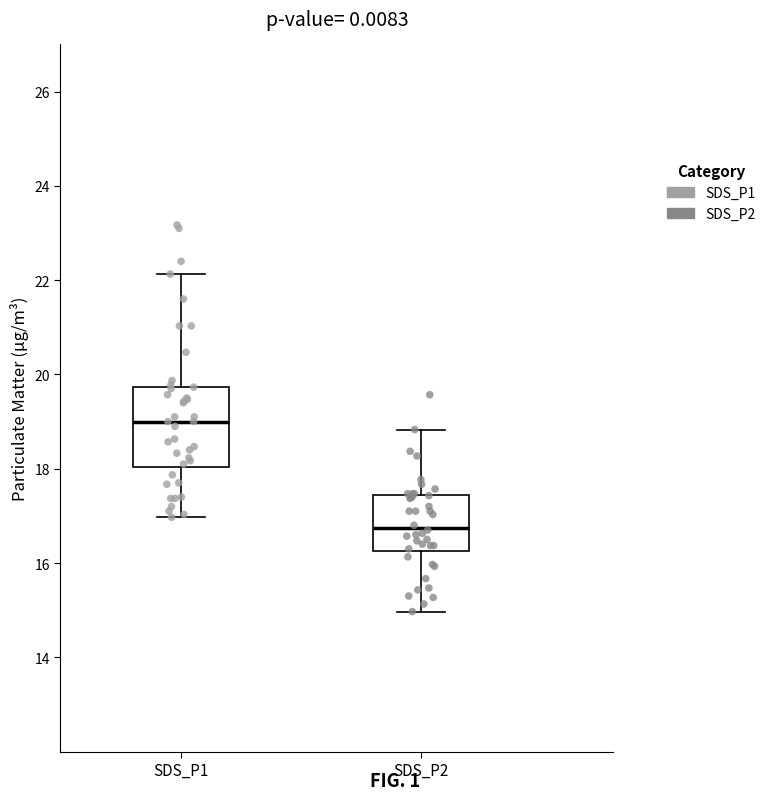

Reading left to right, read every box against the y-axis: the position of its median line, the range the box covers, and the ends of its whiskers. The values are not printed on the chart, so give them approximately, as read against the axis.

SDS_P1: median 19.0, box 18.0 to 19.8, whiskers 17.0 to 22.2
SDS_P2: median 16.8, box 16.2 to 17.4, whiskers 15.0 to 18.8